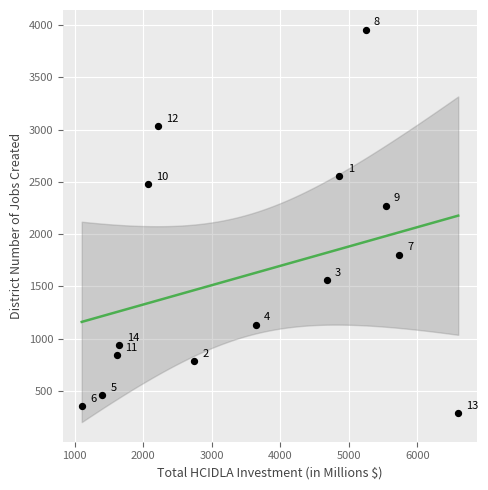

What Y value in the scatter plot is closest to 2120?

2272